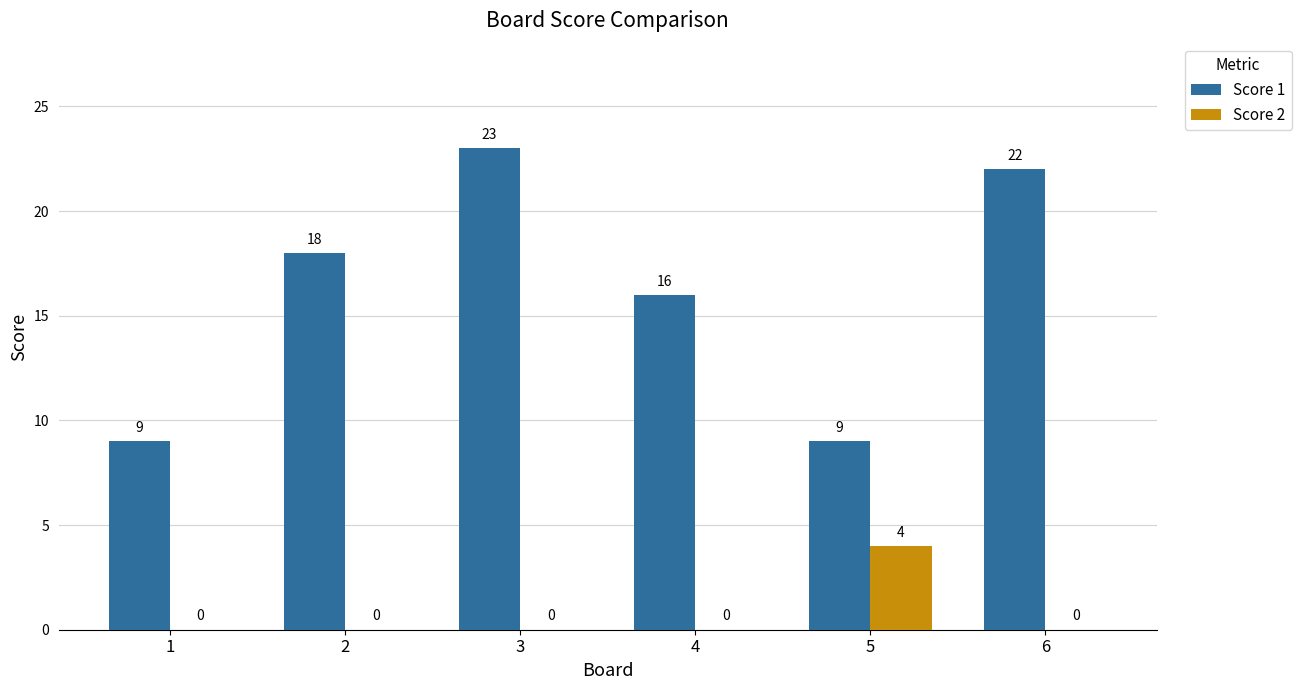

What is the total value across all series at 6?

22